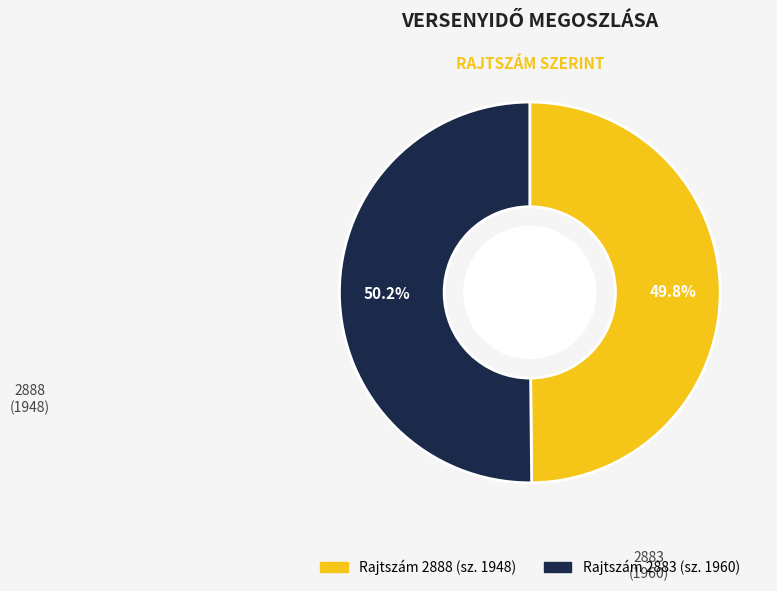

Is there any slice that represents more than half of the pie?

Yes